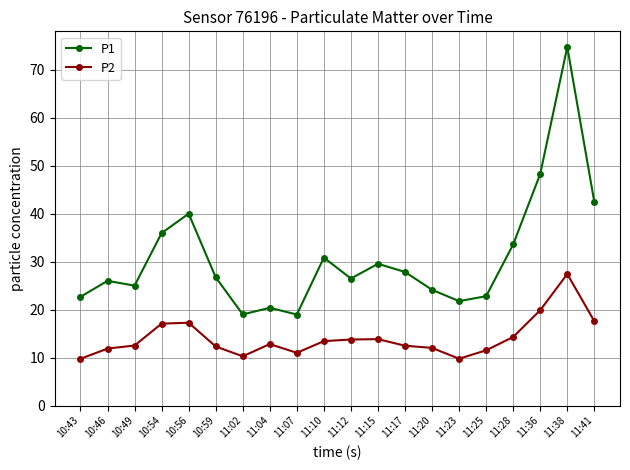

What is the value of the P2 point at the 15th from the left?

9.8